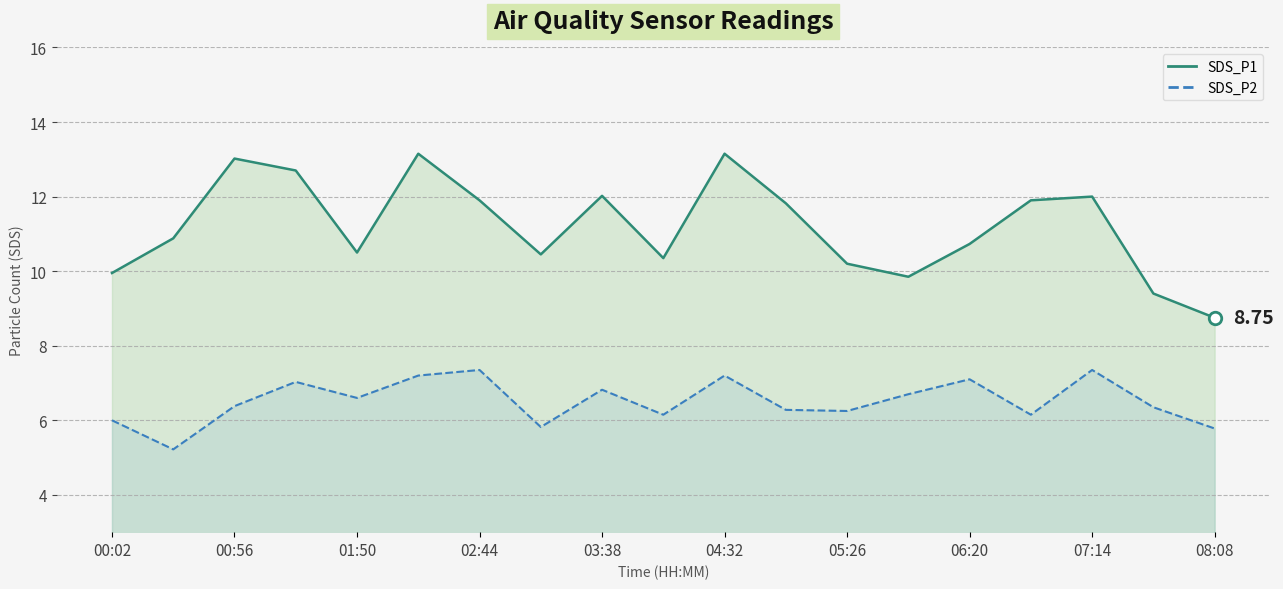

Rank the series by their average value, from lowest to highest.

SDS_P2_line, SDS_P1_line